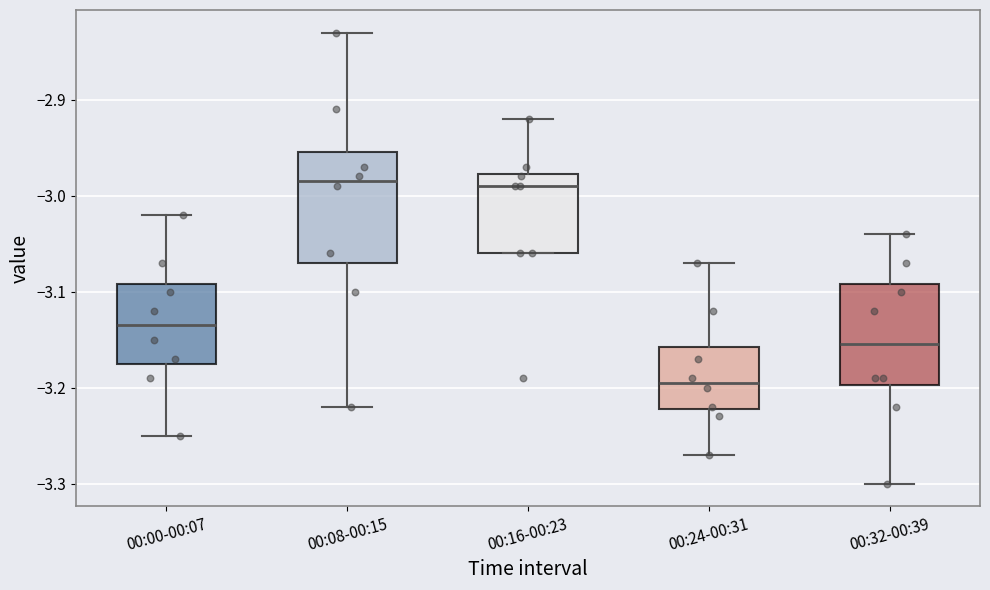

Comparing the boxes themselves (not the whiskers), which one is the tallest?

00:08-00:15